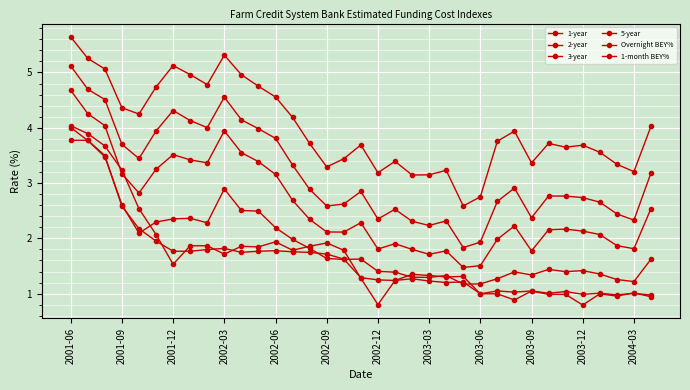

In 2-year, how many points are lower than both neighbors (excluding endpoints)?

8